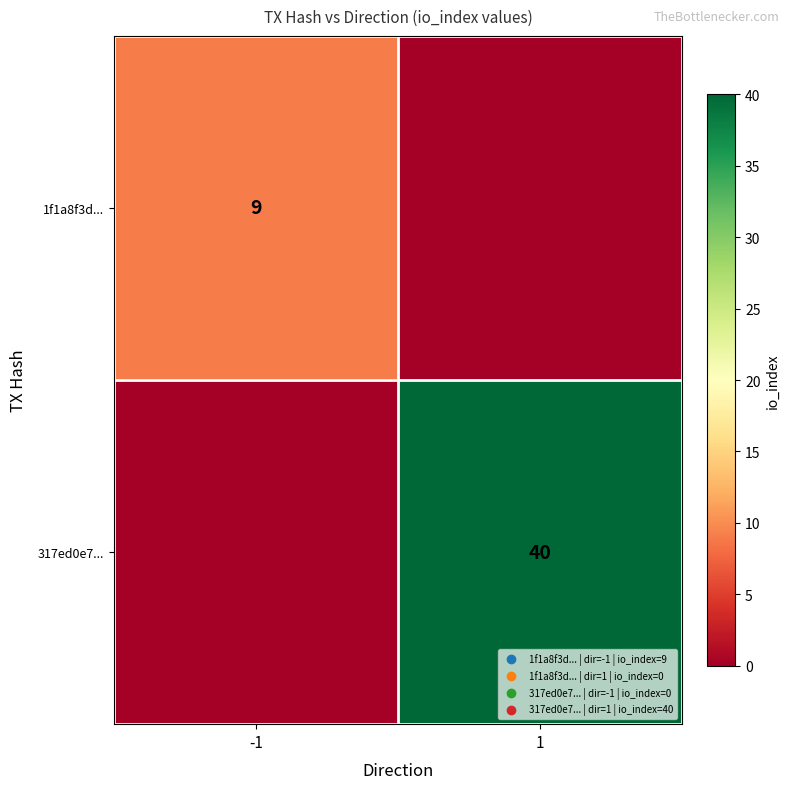

What is the greatest value displayed?

40